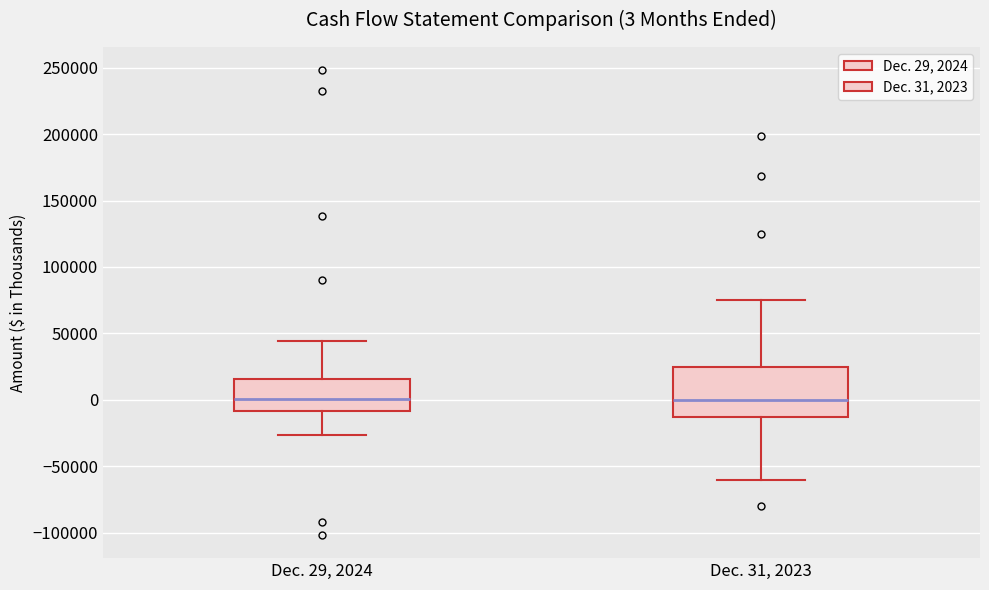

Which box is the tallest, from its lower edge to its upper edge?

Dec. 31, 2023